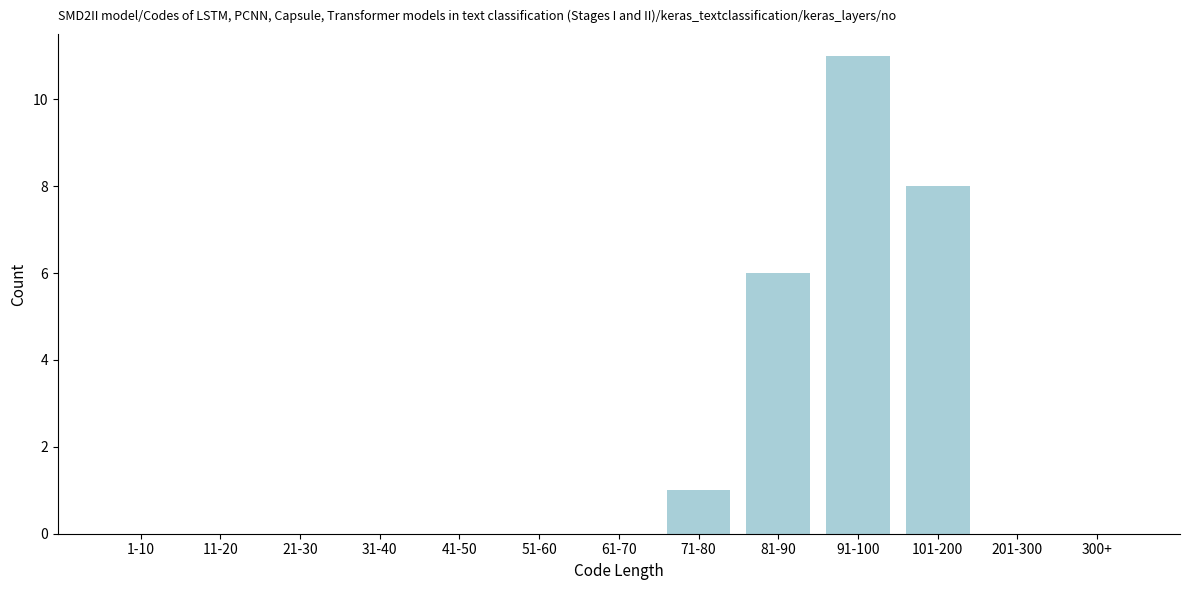

Reading right to left, list all the values displayed in this chart.

300+=0	201-300=0	101-200=8	91-100=11	81-90=6	71-80=1	61-70=0	51-60=0	41-50=0	31-40=0	21-30=0	11-20=0	1-10=0